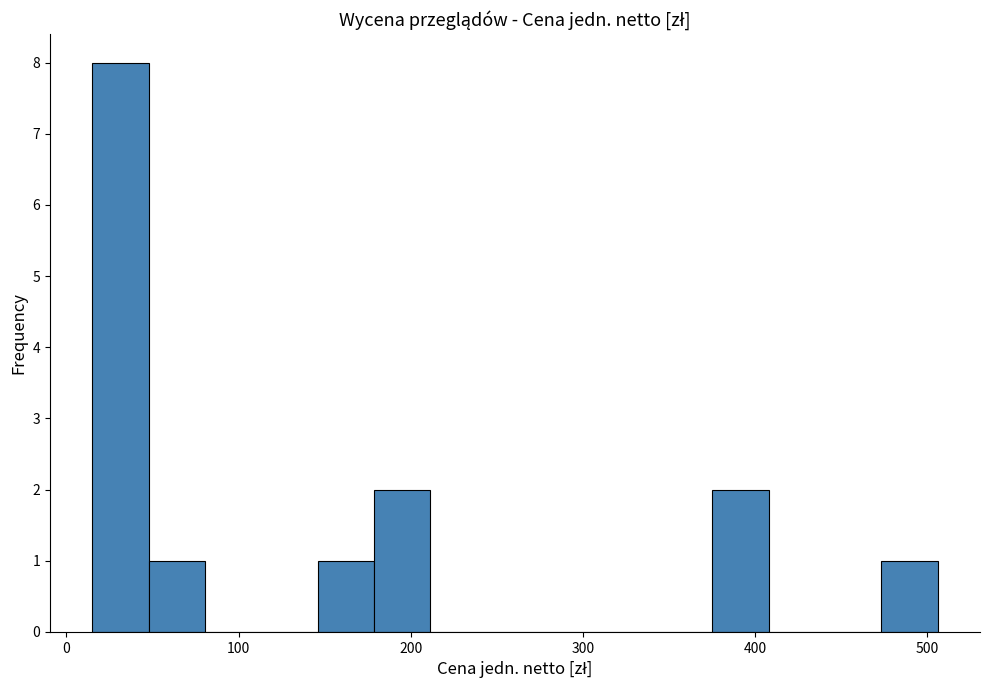

Read against the x-axis, roughly where is the centre of the tallest bar?

30